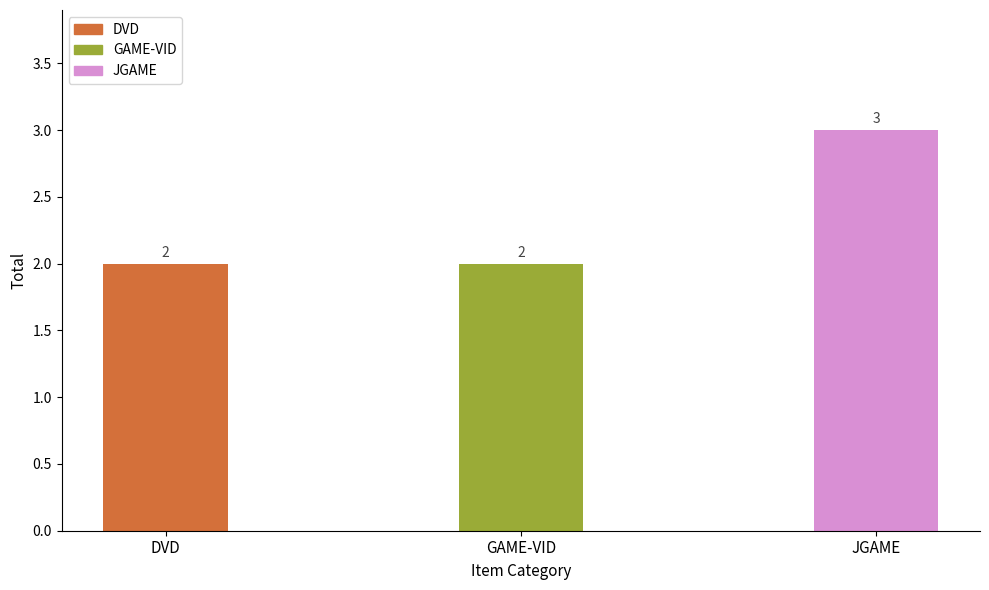

The value at GAME-VID is 2. True or false?

True